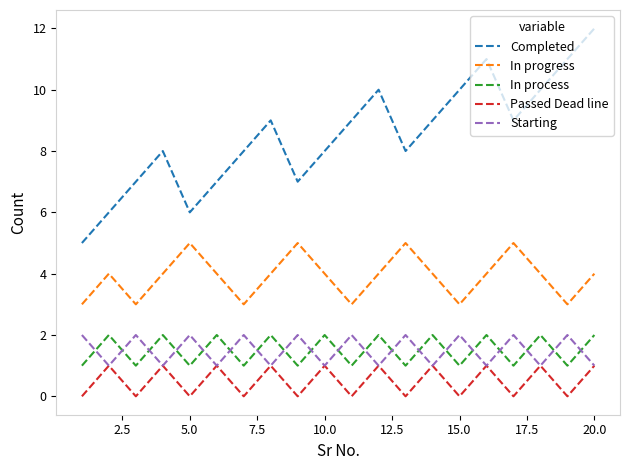

Which series has the largest total across all categories?

Completed